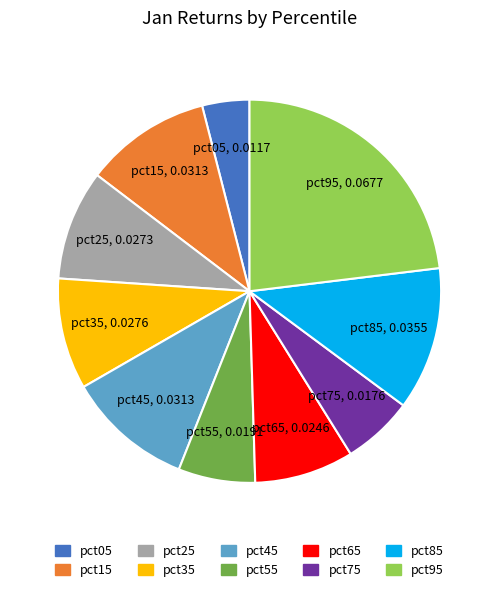

Combined, do pct95 and pct45 account for over 50%?

No